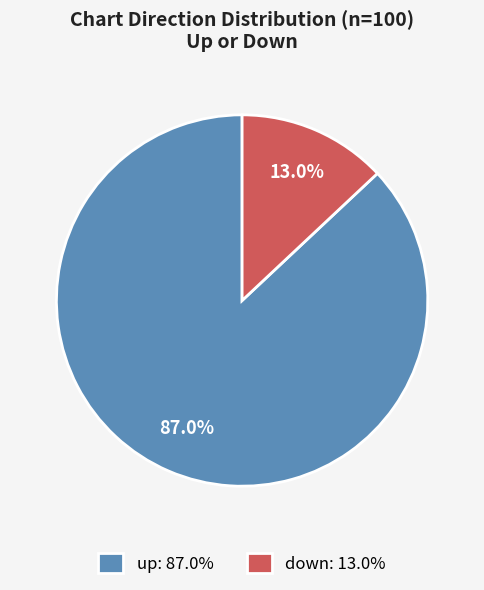

Does down represent more than half of the total?

No